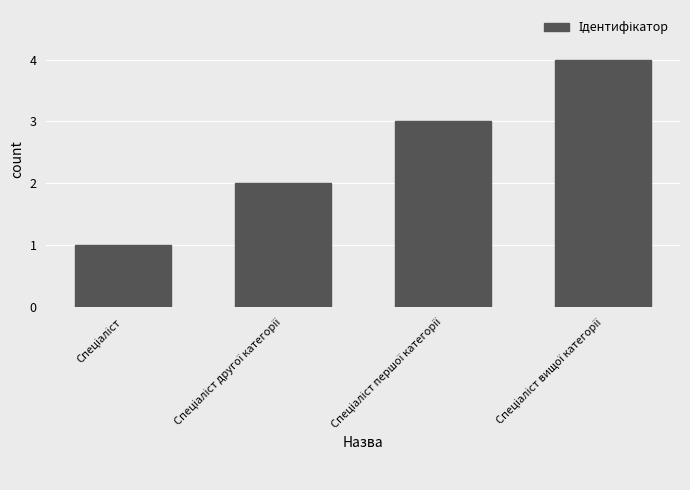

What is the difference between the maximum and minimum values?

3